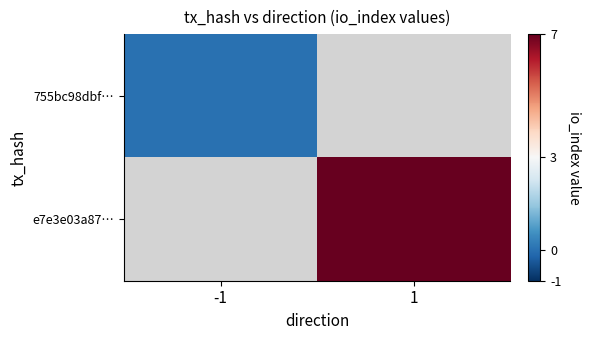

Which category has the highest value across all series?

1